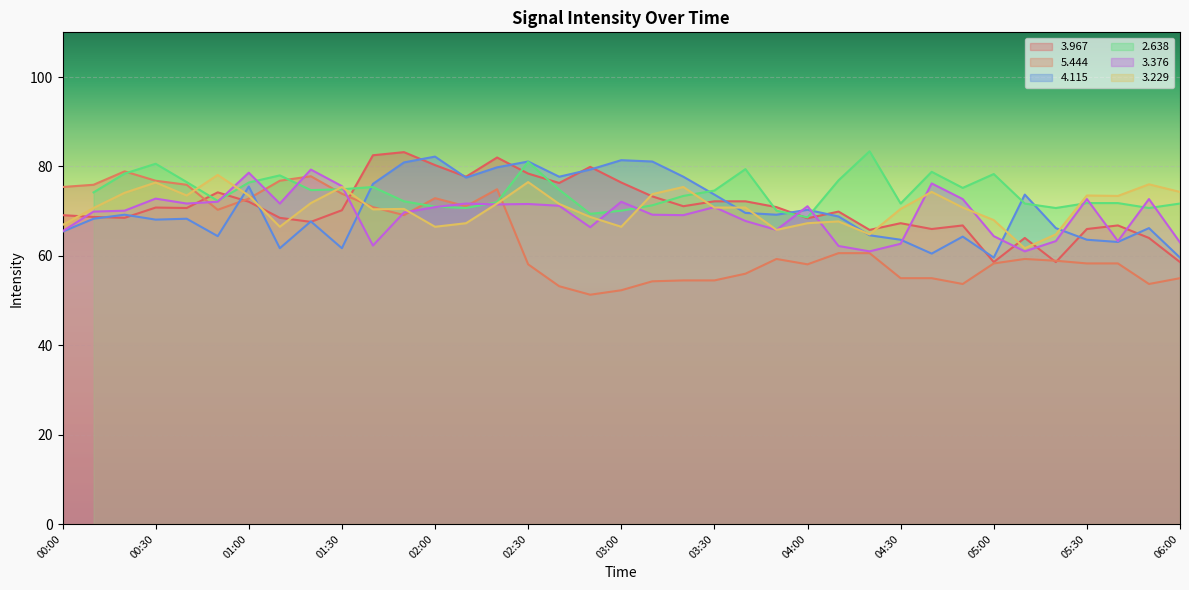

What is the value of the   5.444 point at the 14th from the left?

71.1